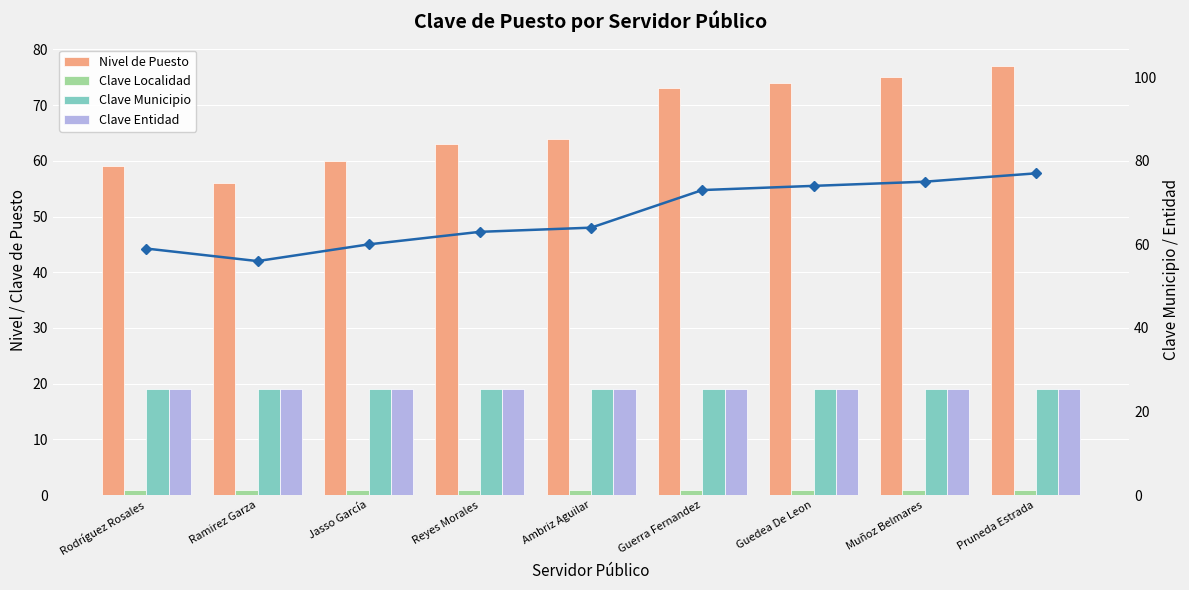

Rank the series at Ambriz Aguilar from lowest to highest value.

Clave Localidad, Clave Municipio, Clave Entidad, Nivel de Puesto, Nivel Puesto (línea)